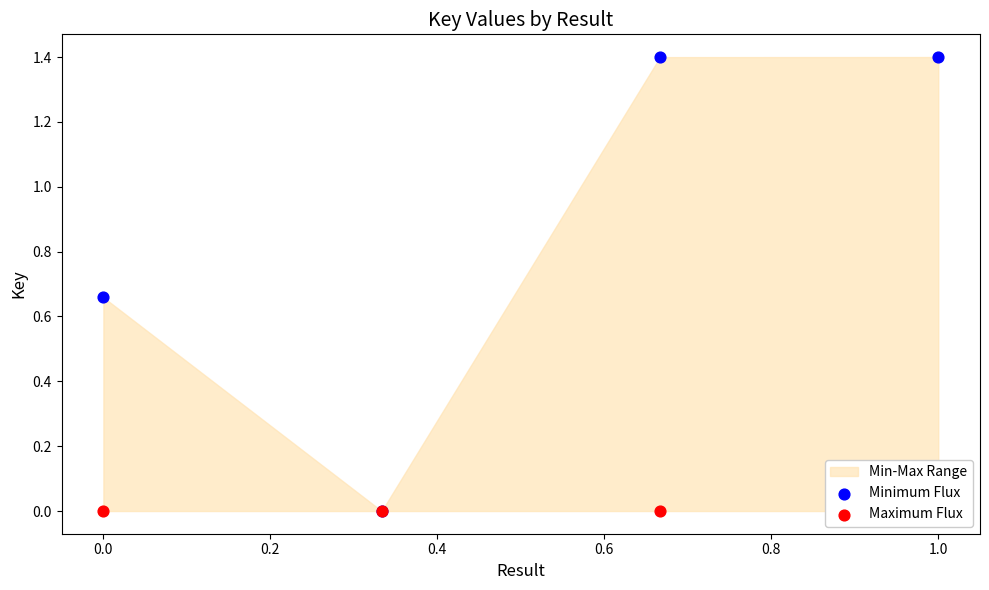

Which series has the largest Y range (max minus min)?

Minimum Flux